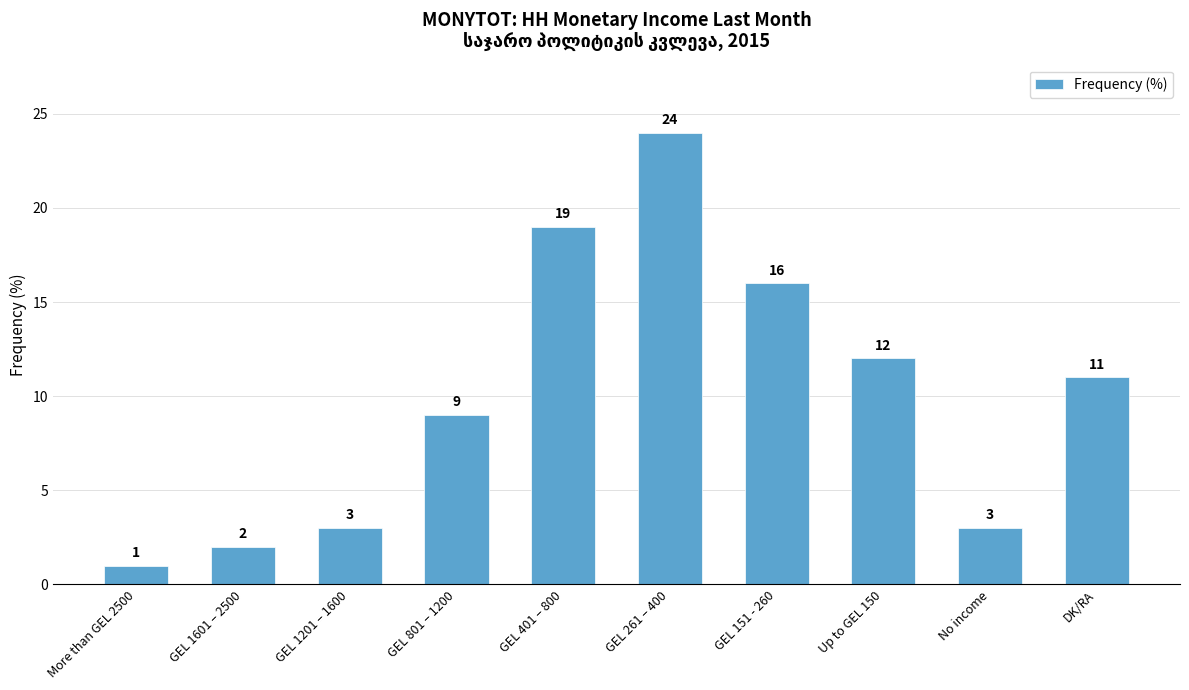

At which label does the data first exceed 11?

GEL 401 – 800